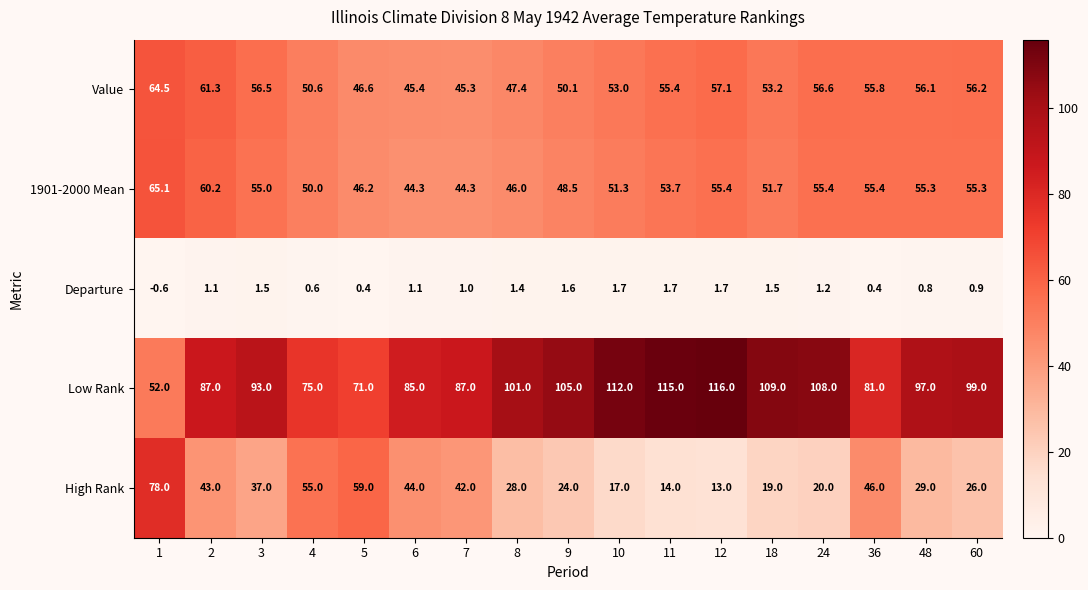

What is the difference between the Departure values at 1 and 11?

2.3